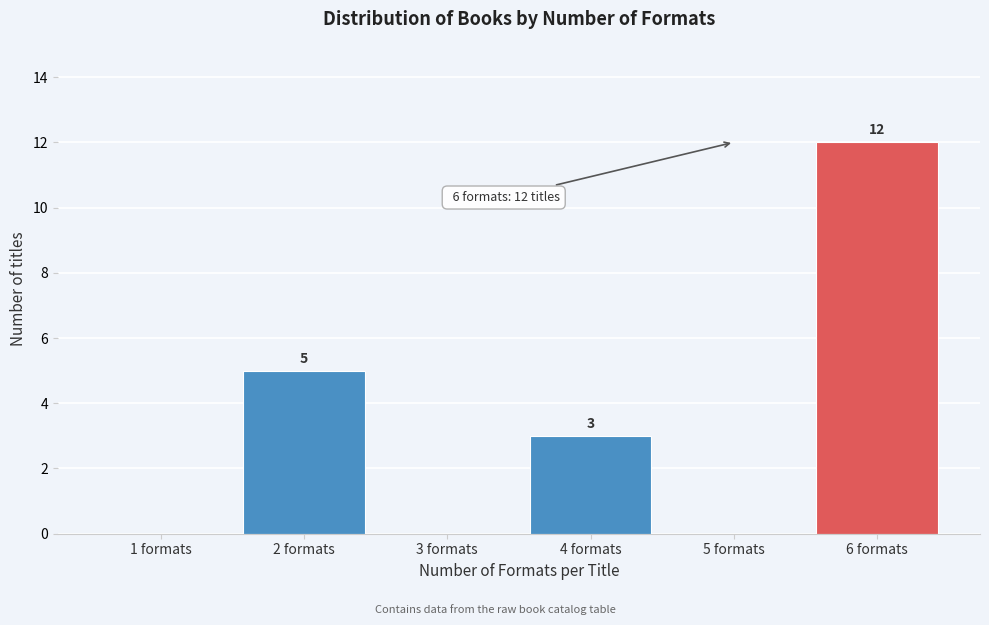

Reading left to right, extract all data points from this chart.

1 formats=0	2 formats=5	3 formats=0	4 formats=3	5 formats=0	6 formats=12